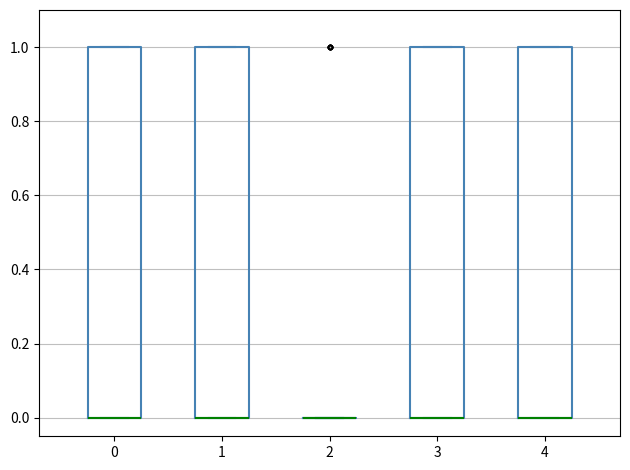

Reading left to right, transcribe this box plot: for each box, give where its median line is, the range the box spans, and where its two whiskers end, as read against the y-axis. The values are not printed on the chart, so give them approximately, as read against the axis.

0: median 0 (drawn on the box's lower edge), box 0 to 1, whiskers 0 to 1
1: median 0 (drawn on the box's lower edge), box 0 to 1, whiskers 0 to 1
2: box collapsed to a line at 0, whiskers 0 to 0
3: median 0 (drawn on the box's lower edge), box 0 to 1, whiskers 0 to 1
4: median 0 (drawn on the box's lower edge), box 0 to 1, whiskers 0 to 1